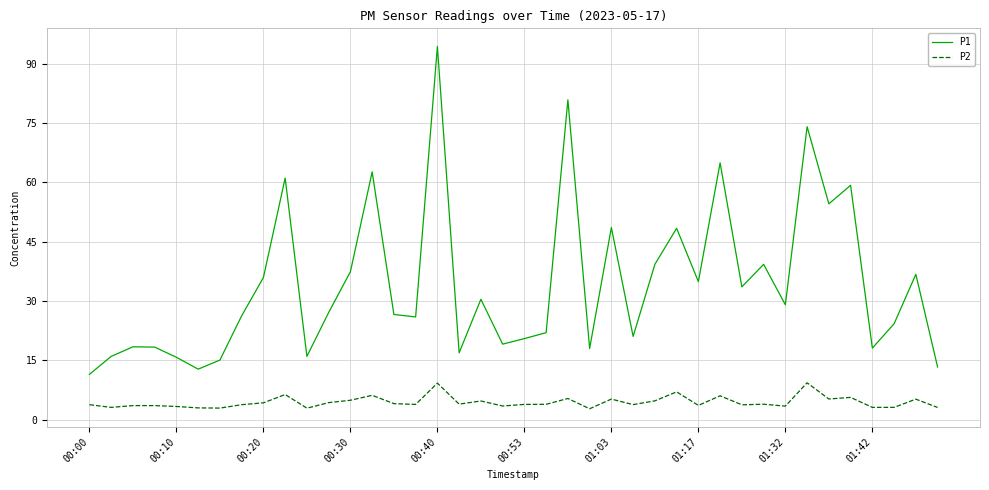

Count the number of data series in this chart.

2